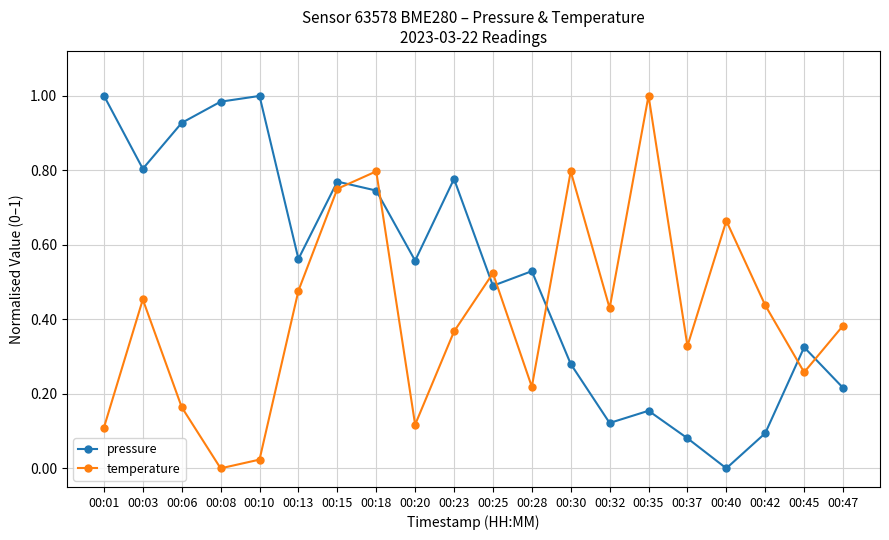

Which series changed the most between 00:10 and 00:18?

temperature